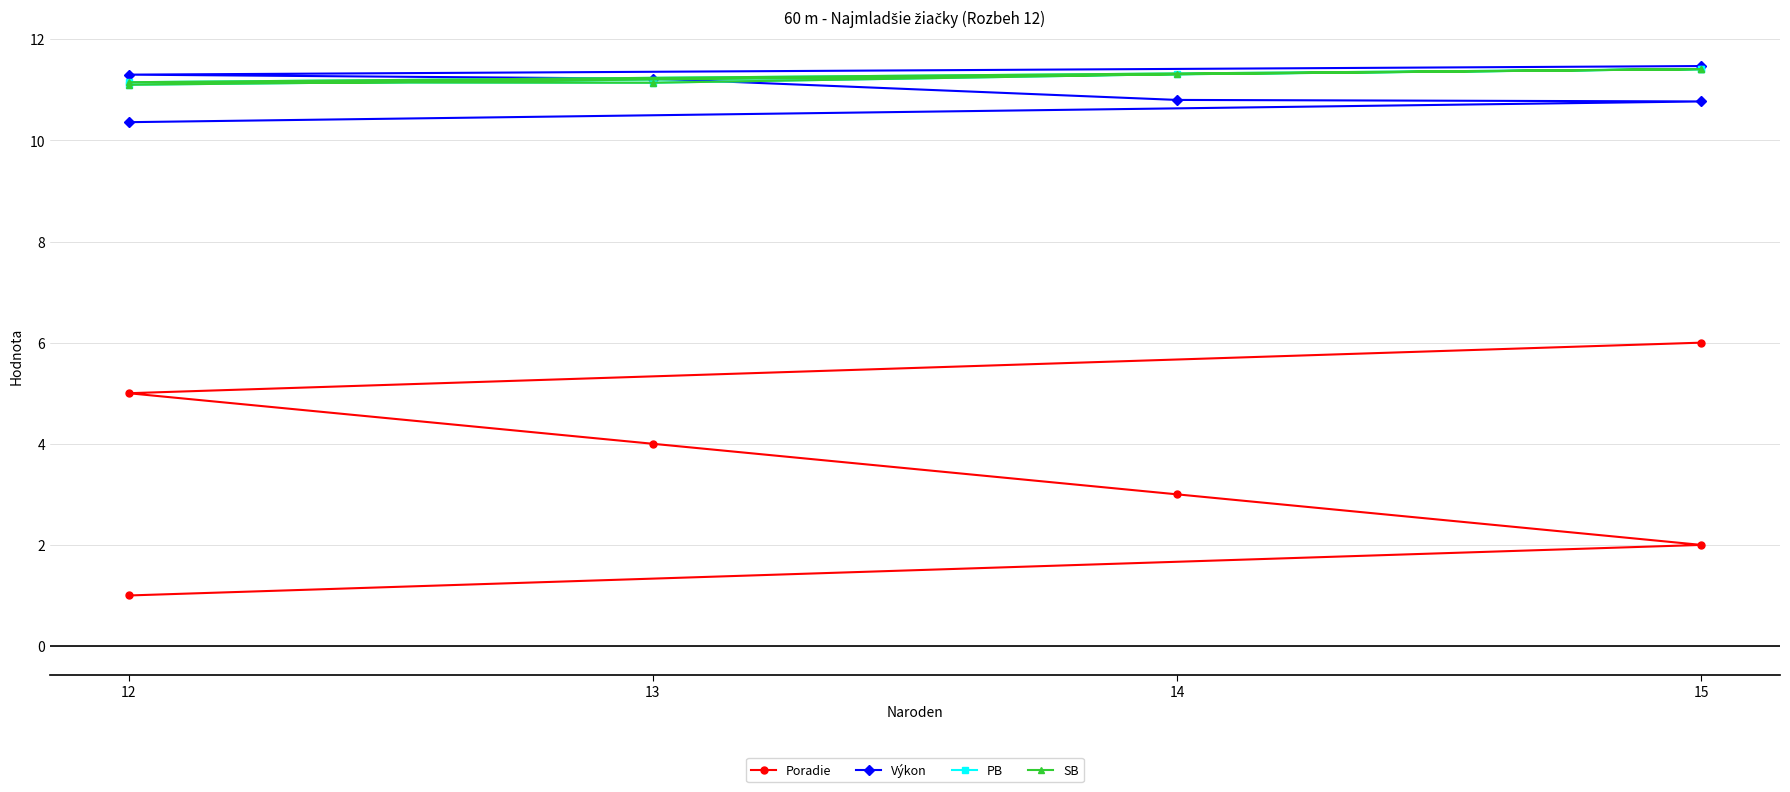

Is the value of Výkon at 13 greater than the value of Poradie at 13?

Yes